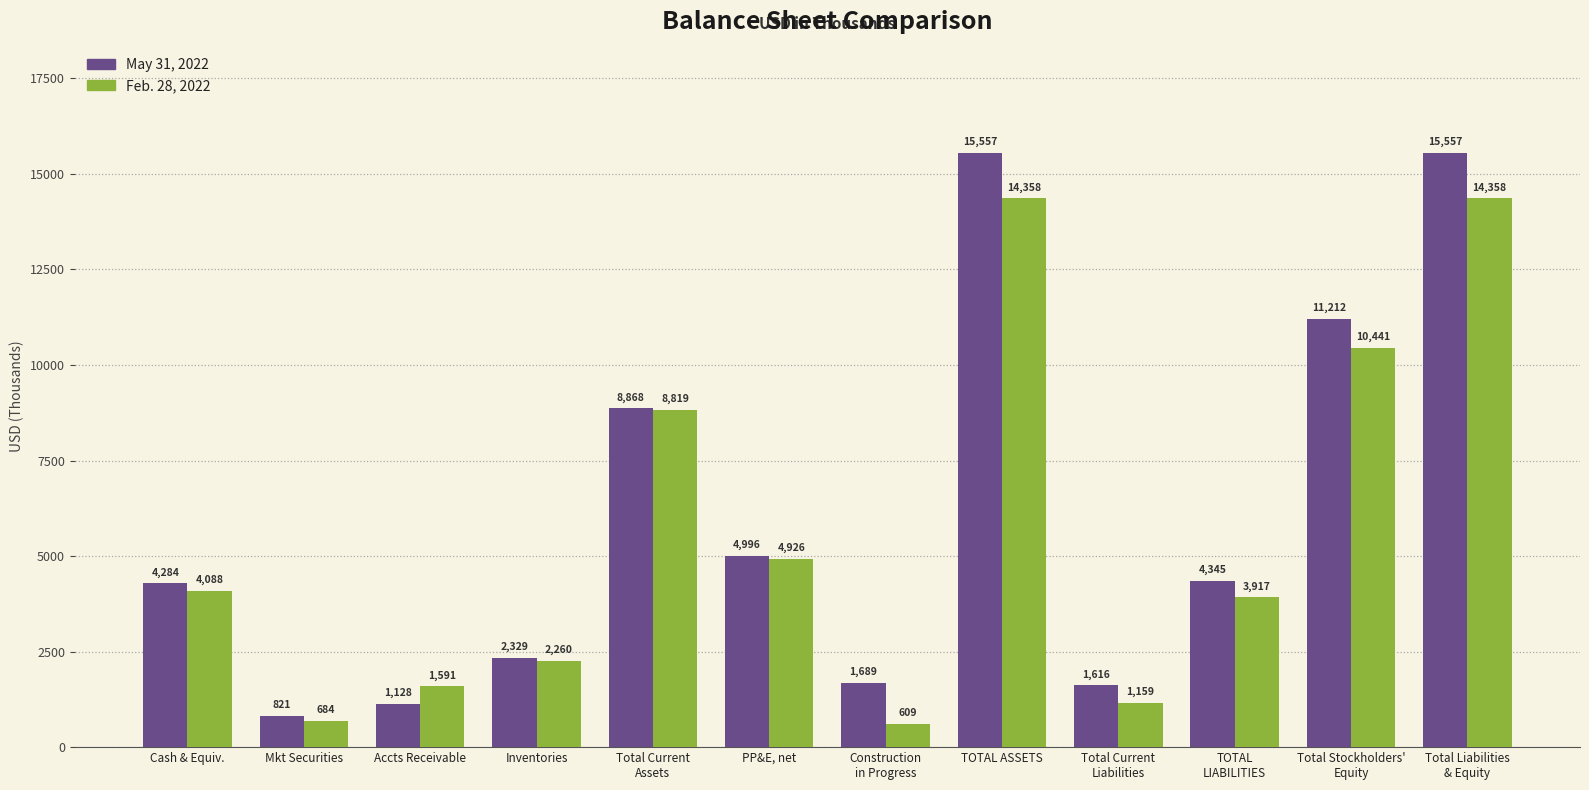

Which series has the largest total across all categories?

May 31, 2022